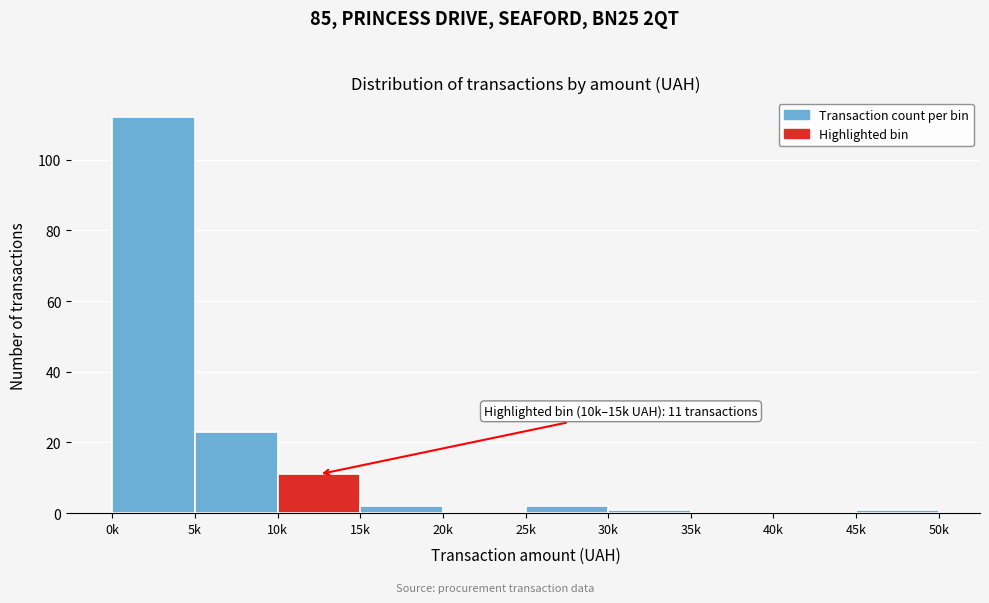

Reading left to right, what are all the values shown in this chart?

0k=112	5k=23	10k=11	15k=2	20k=0	25k=2	30k=1	35k=0	40k=0	45k=1